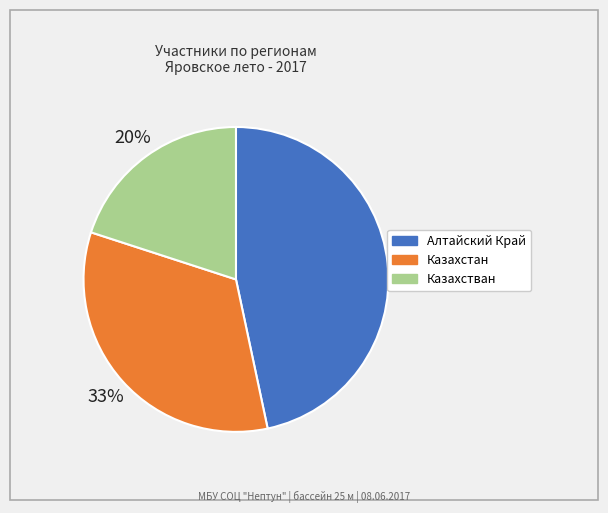

To the nearest percent, what is the difference between the Казахстван and Алтайский Край slice percentages?

27%